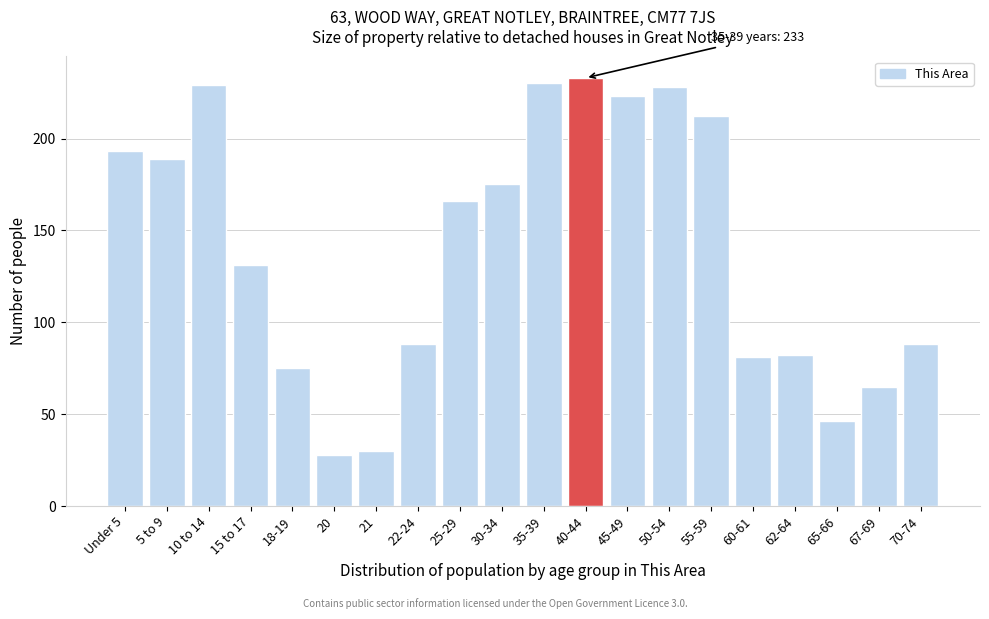

Reading right to left, list all the values displayed in this chart.

70-74=88	67-69=65	65-66=46	62-64=82	60-61=81	55-59=212	50-54=228	45-49=223	40-44=233	35-39=230	30-34=175	25-29=166	22-24=88	21=30	20=28	18-19=75	15 to 17=131	10 to 14=229	5 to 9=189	Under 5=193